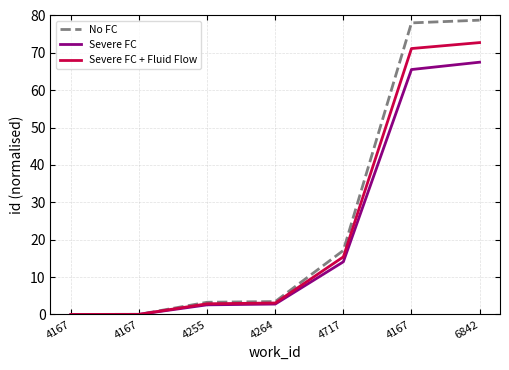

Does the chart have visible grid lines?

Yes